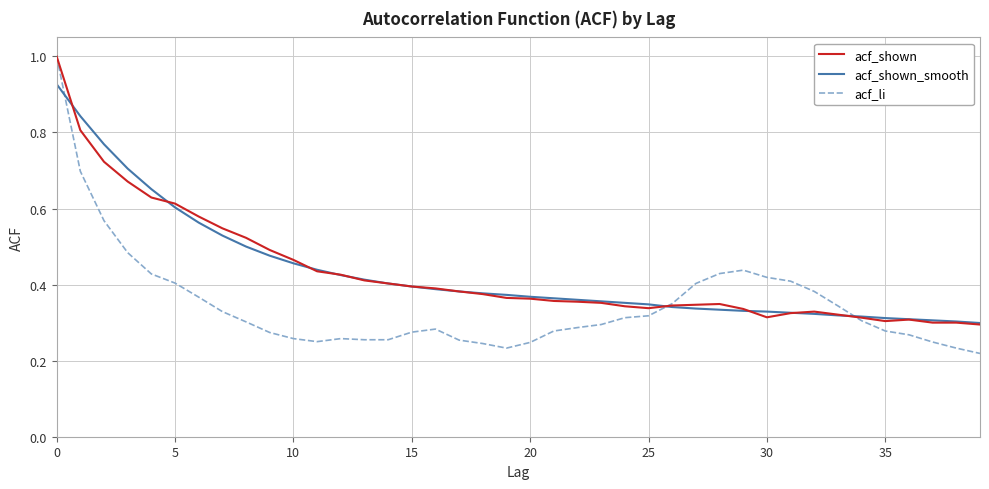

Which series has the widest spread of values?

acf_li